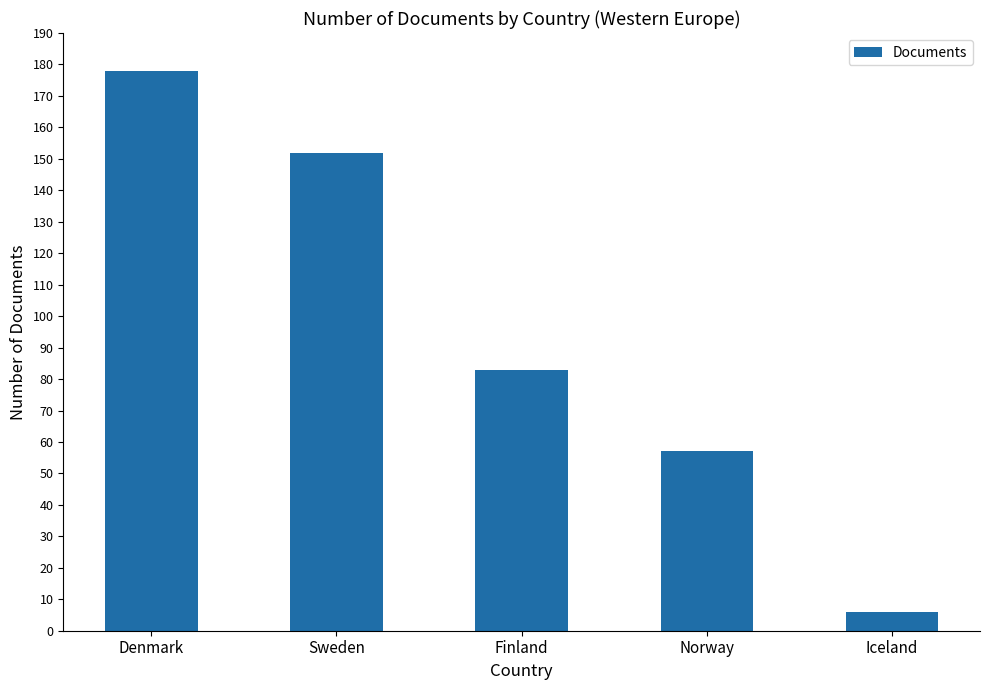

Count the number of categories in the chart.

5